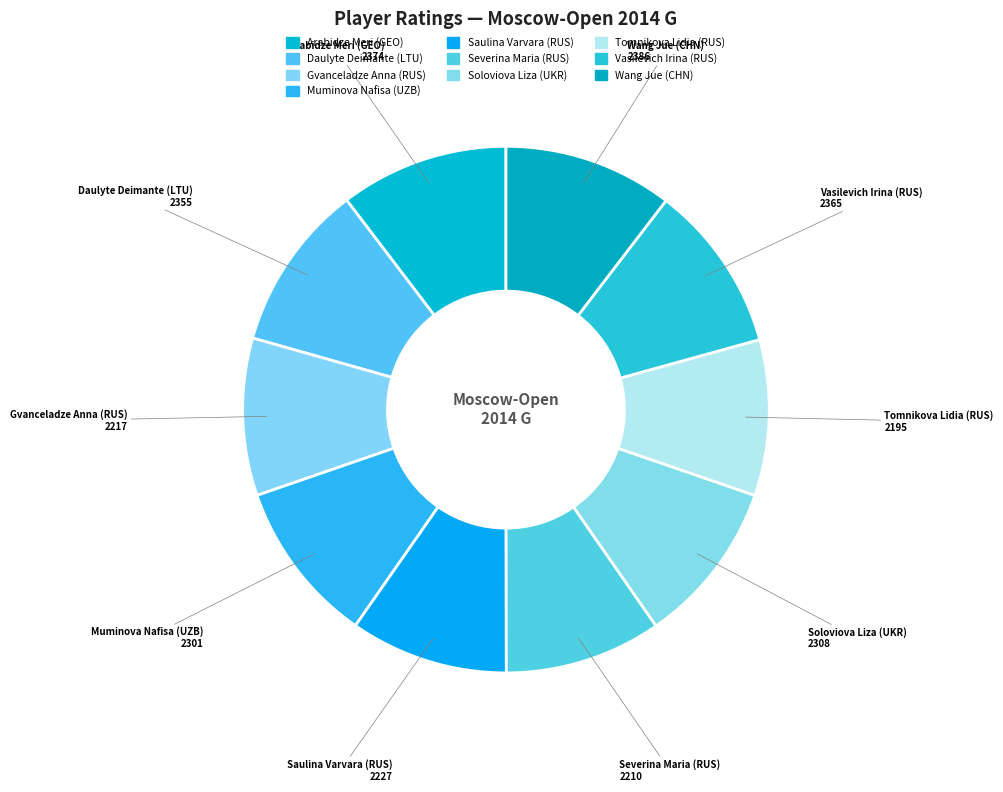

Do Muminova Nafisa (UZB) and Gvanceladze Anna (RUS) together represent more than half of the pie?

No